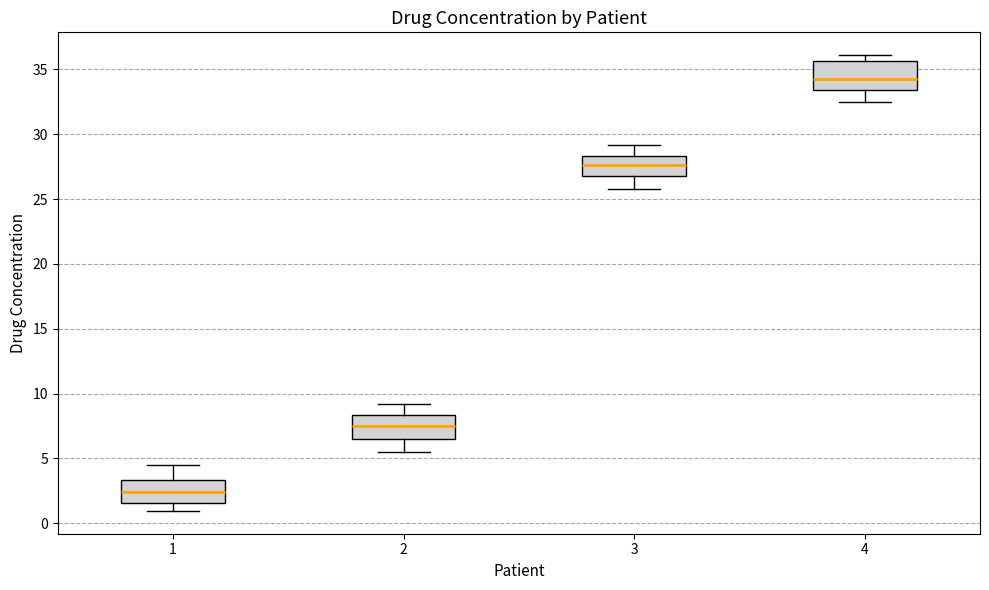

Which box has the highest median line?

4